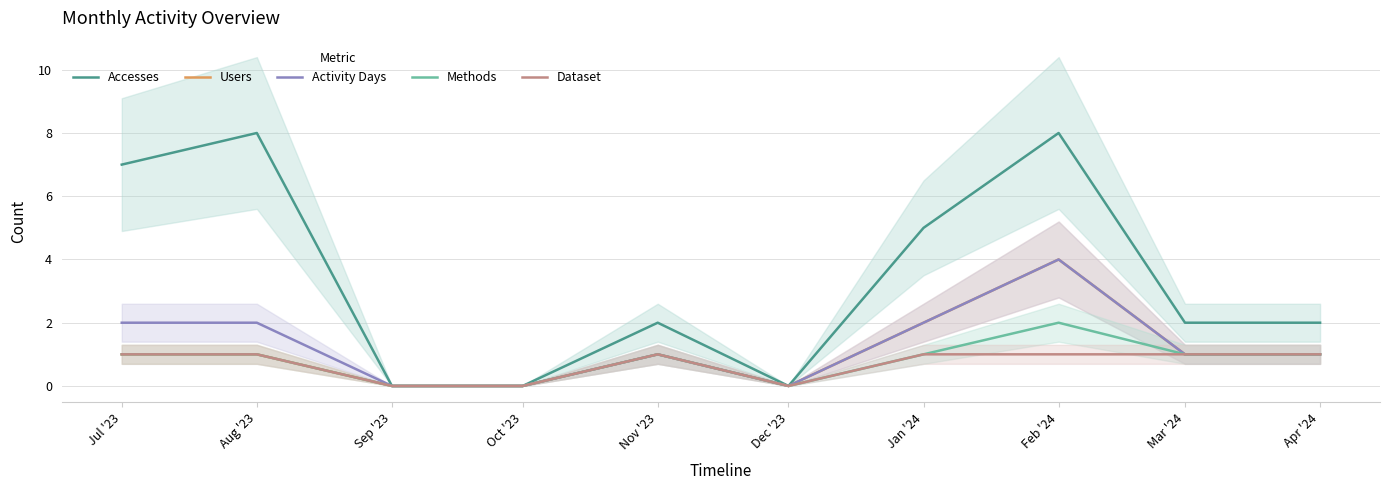

Where is the first local maximum for Accesses?

Aug '23